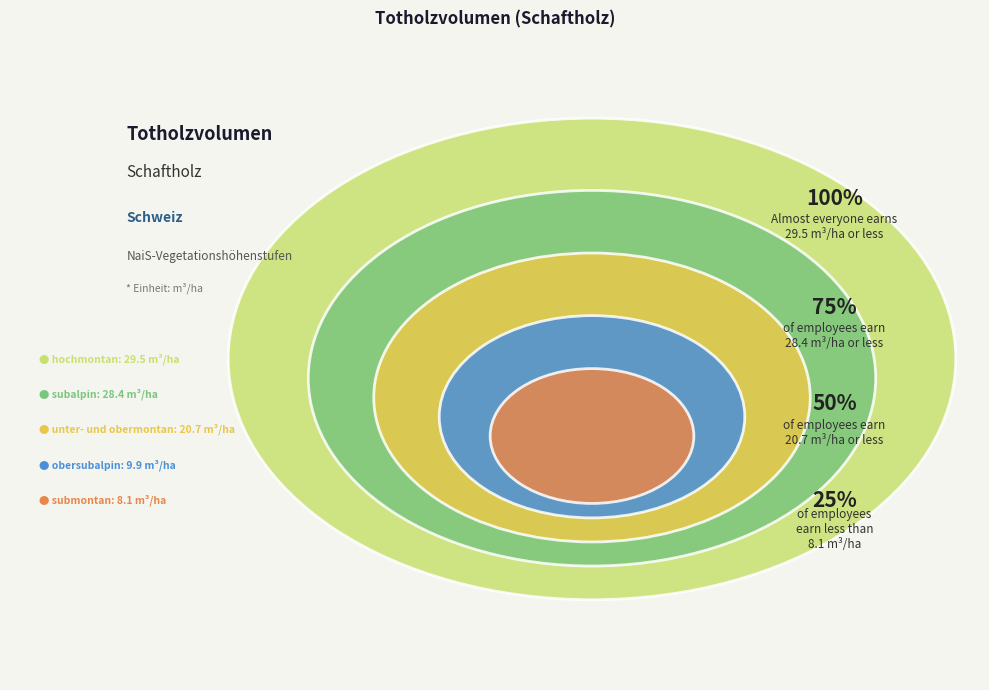

The obersubalpin slice represents 1% of the pie. True or false?

False